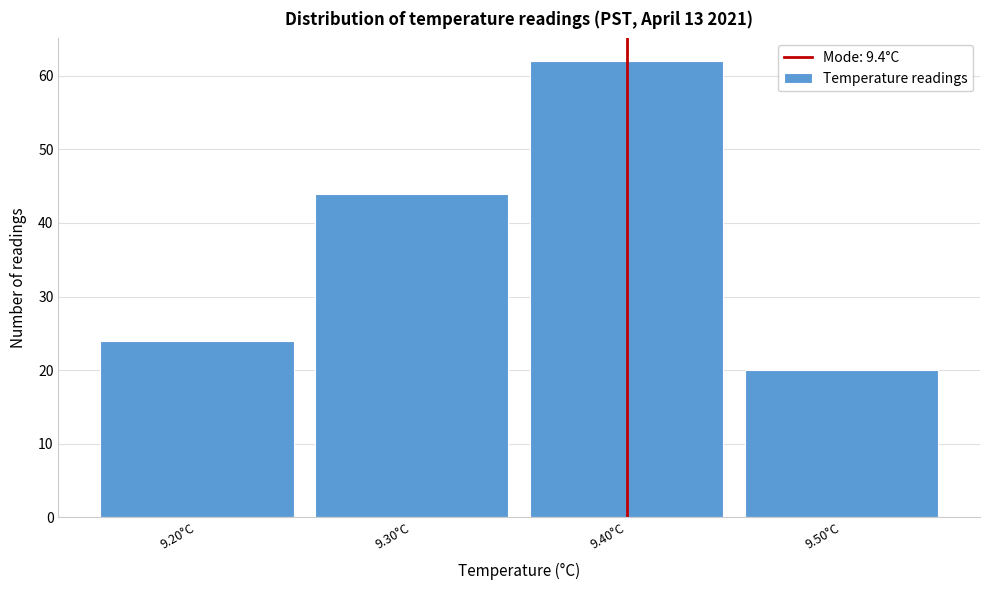

Reading left to right, list every bar in this chart as the range it spans on the x-axis followed by its height. The values are not printed on the chart, so give them approximately, as read against the axis.

9.15 to 9.25: 24
9.25 to 9.35: 44
9.35 to 9.45: 62
9.45 to 9.55: 20